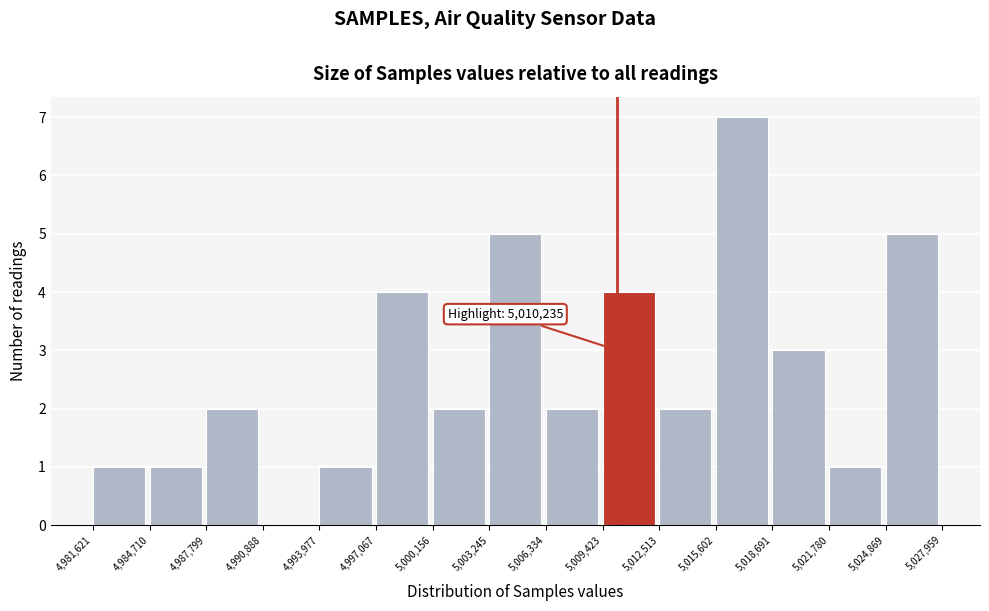

Over which range of the x-axis is the bar tallest?

5,015,602 to 5,018,691